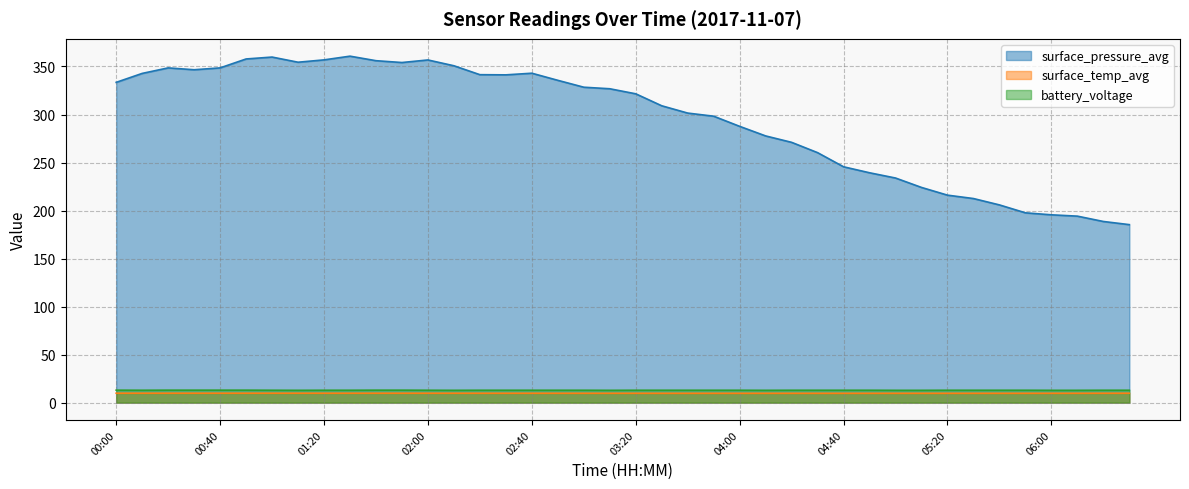

How many lines are shown in the chart?

3